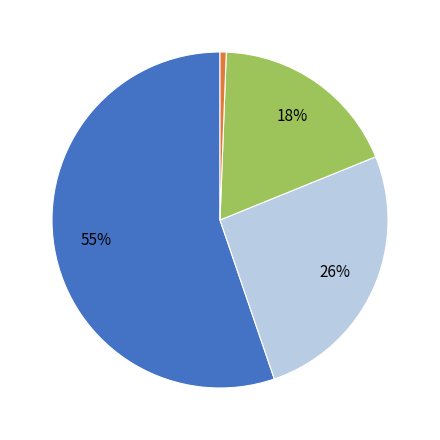

To the nearest percent, what is the average slice percentage?

25%